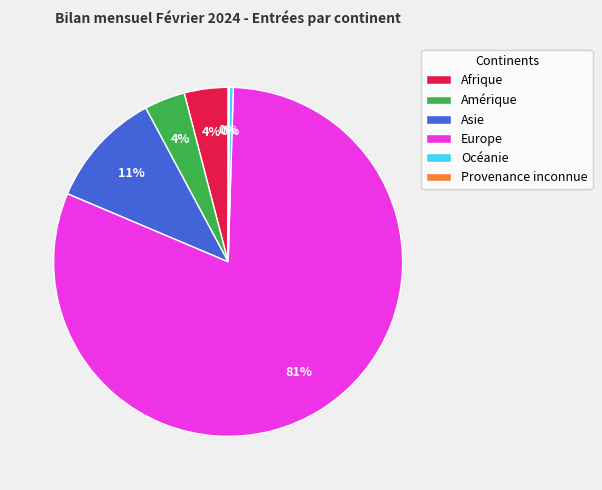

Which category has the biggest portion of the pie?

Europe